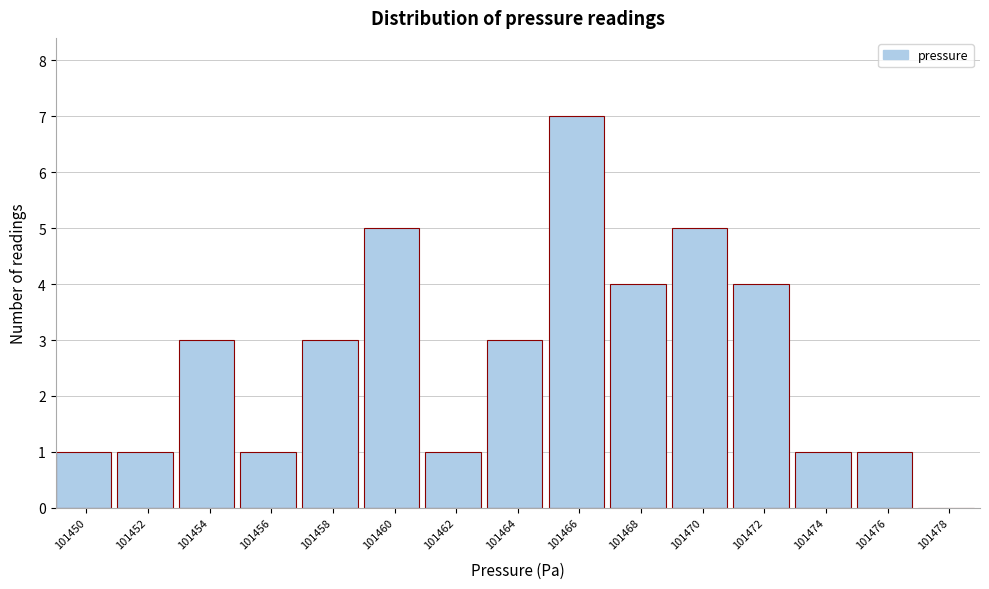

Reading left to right, transcribe all the data shown in this chart.

101450=1	101452=1	101454=3	101456=1	101458=3	101460=5	101462=1	101464=3	101466=7	101468=4	101470=5	101472=4	101474=1	101476=1	101478=0